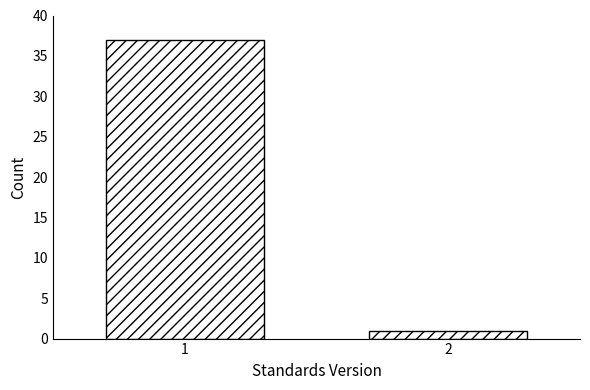

Reading left to right, what are all the values shown in this chart?

37	1